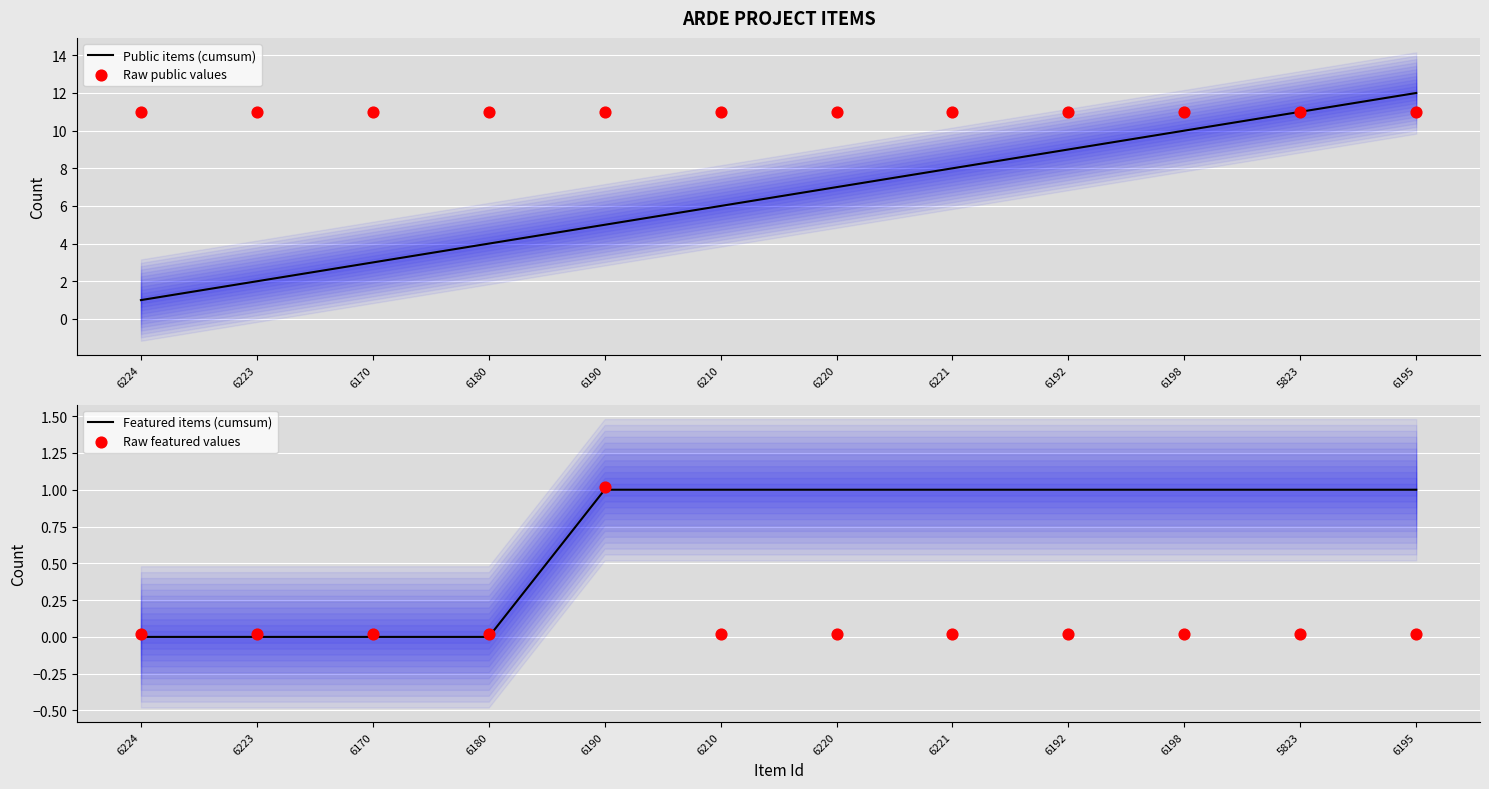

What is the total value across all series at 6192?

21.0